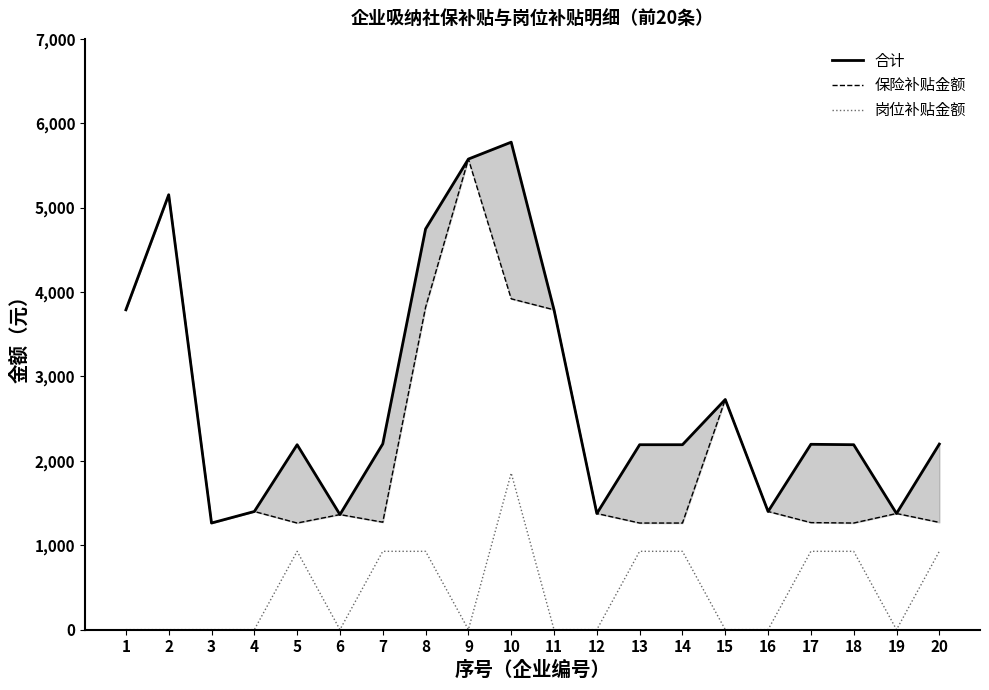

What is the sum of all 岗位补贴金额 values?

9280